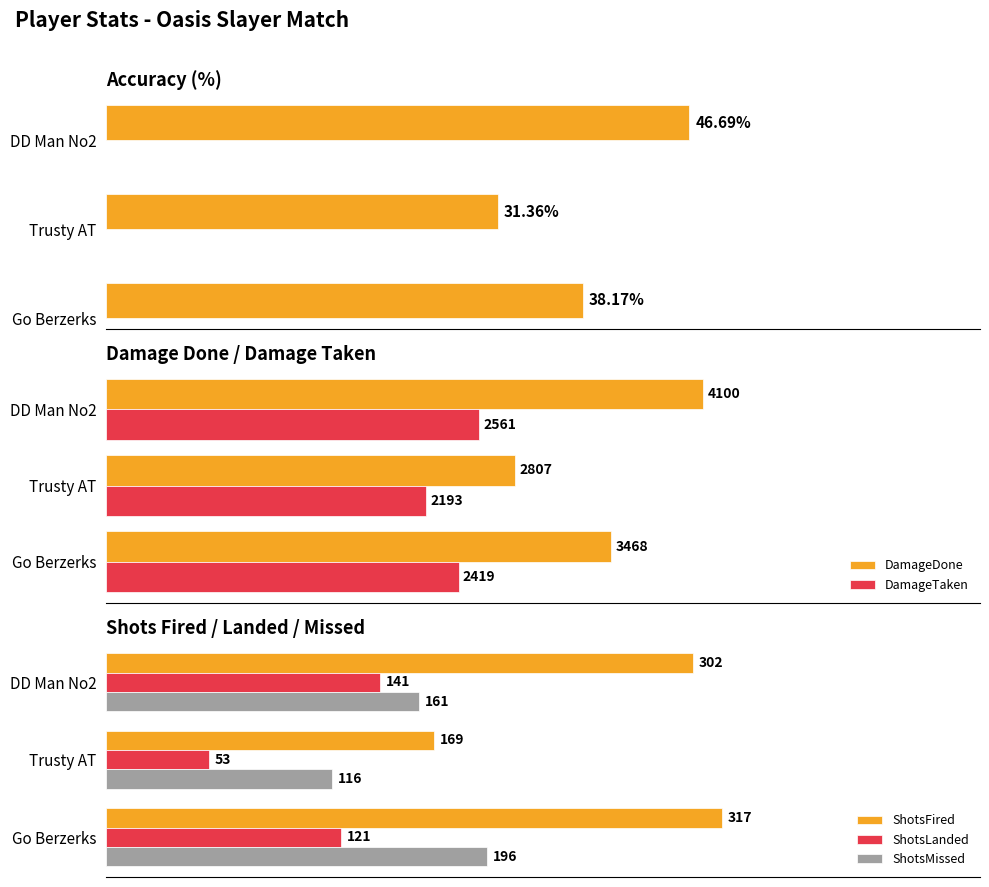

Reading right to left, transcribe all the data shown in this chart.

Accuracy: 46.7	31.4	38.2
DamageDone: 4100.0	2807.0	3468.0
DamageTaken: 2561.0	2193.0	2419.0
ShotsFired: 302.0	169.0	317.0
ShotsLanded: 141.0	53.0	121.0
ShotsMissed: 161.0	116.0	196.0